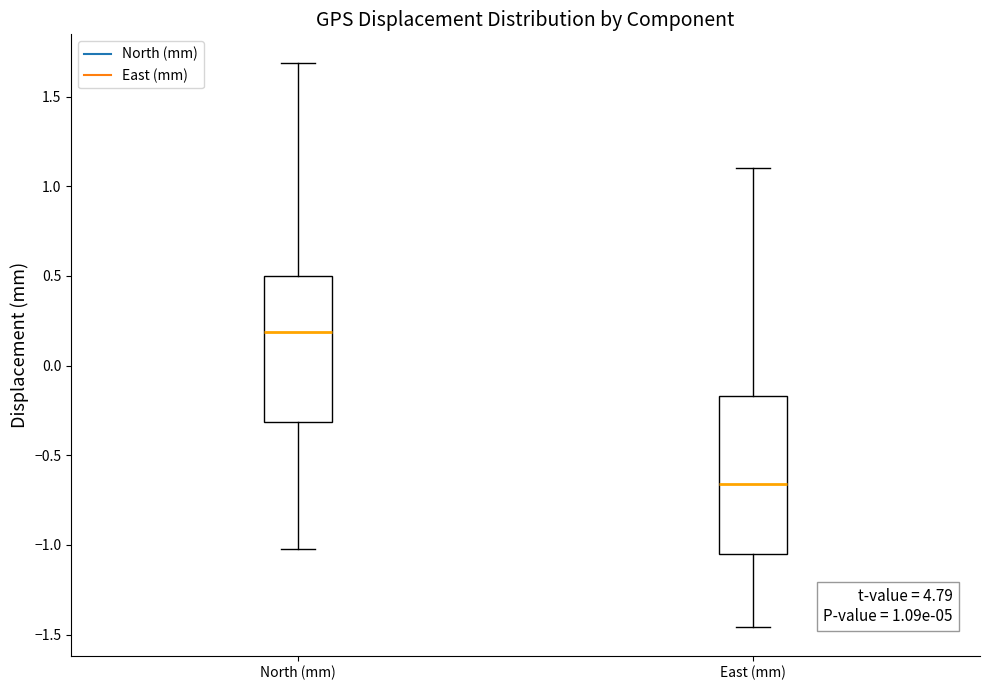

Which box is the tallest, from its lower edge to its upper edge?

East (mm)